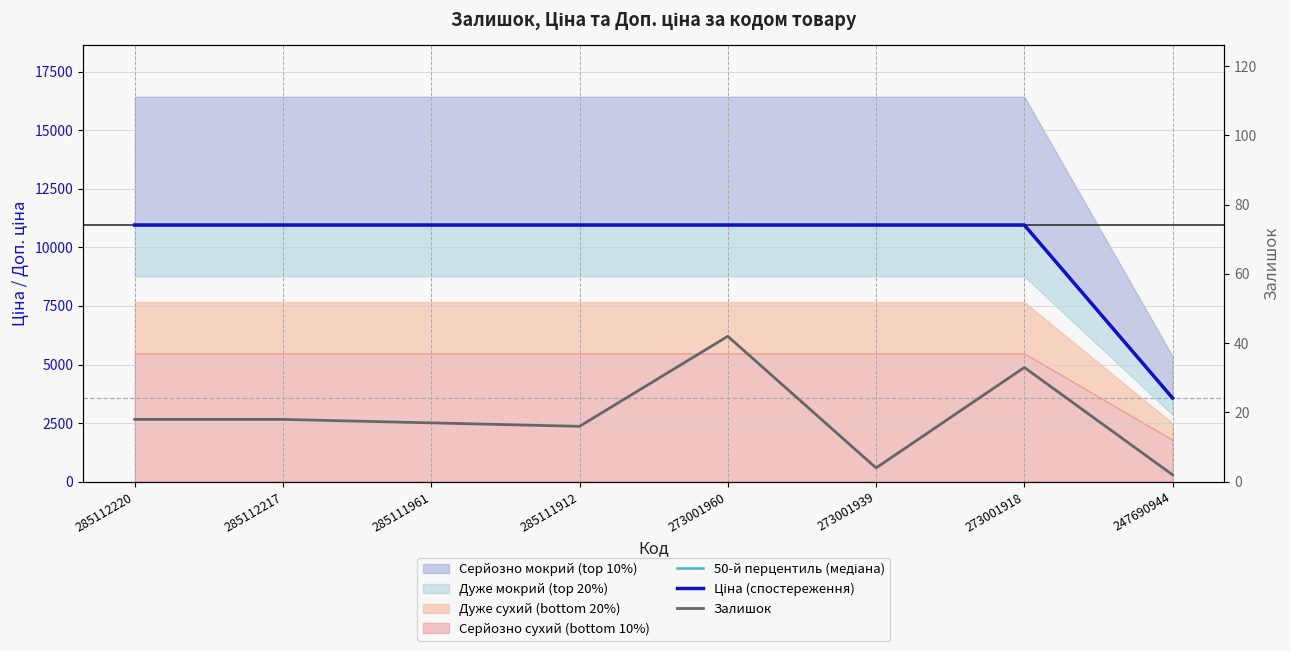

What is the minimum value shown in the chart?

2.0